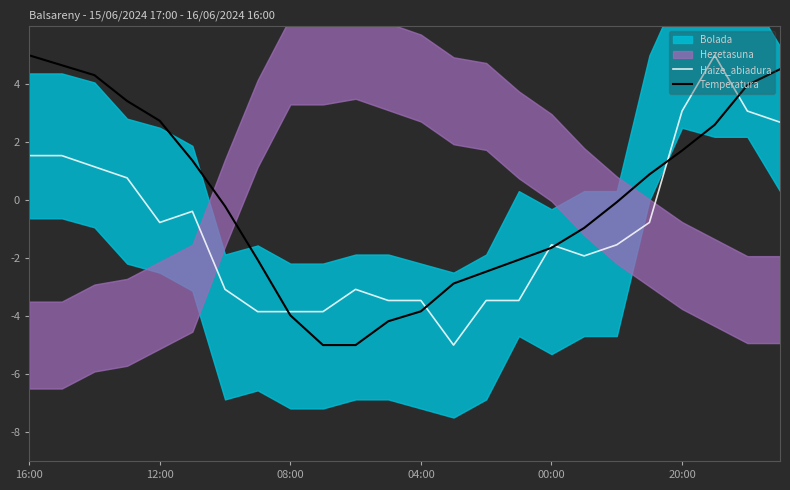

Reading right to left, what are all the values shown in this chart?

Haize_abiadura: 2.7	3.1	5.0	3.1	-0.8	-1.5	-1.9	-1.5	-3.5	-3.5	-5.0	-3.5	-3.5	-3.1	-3.8	-3.8	-3.8	-3.1	-0.4	-0.8	0.8	1.2	1.5	1.5
Temperatura: 4.5	4.0	2.6	1.7	0.9	-0.1	-1.0	-1.6	-2.1	-2.5	-2.9	-3.8	-4.2	-5.0	-5.0	-4.0	-2.1	-0.2	1.4	2.7	3.4	4.3	4.7	5.0